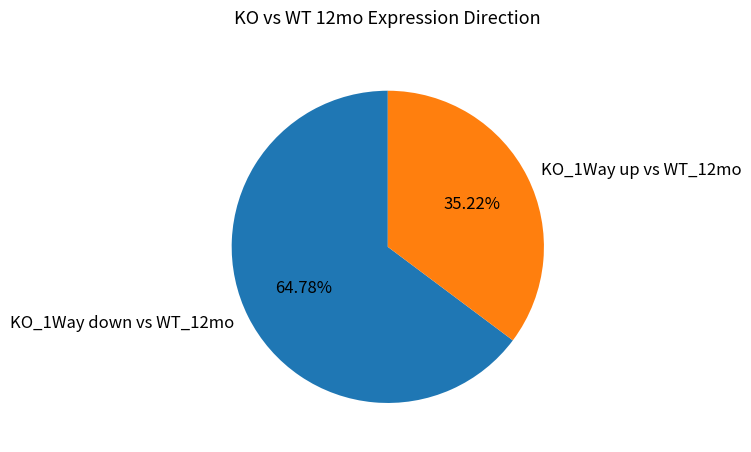

To the nearest percent, what percentage of the pie is KO_1Way down vs WT_12mo?

65%